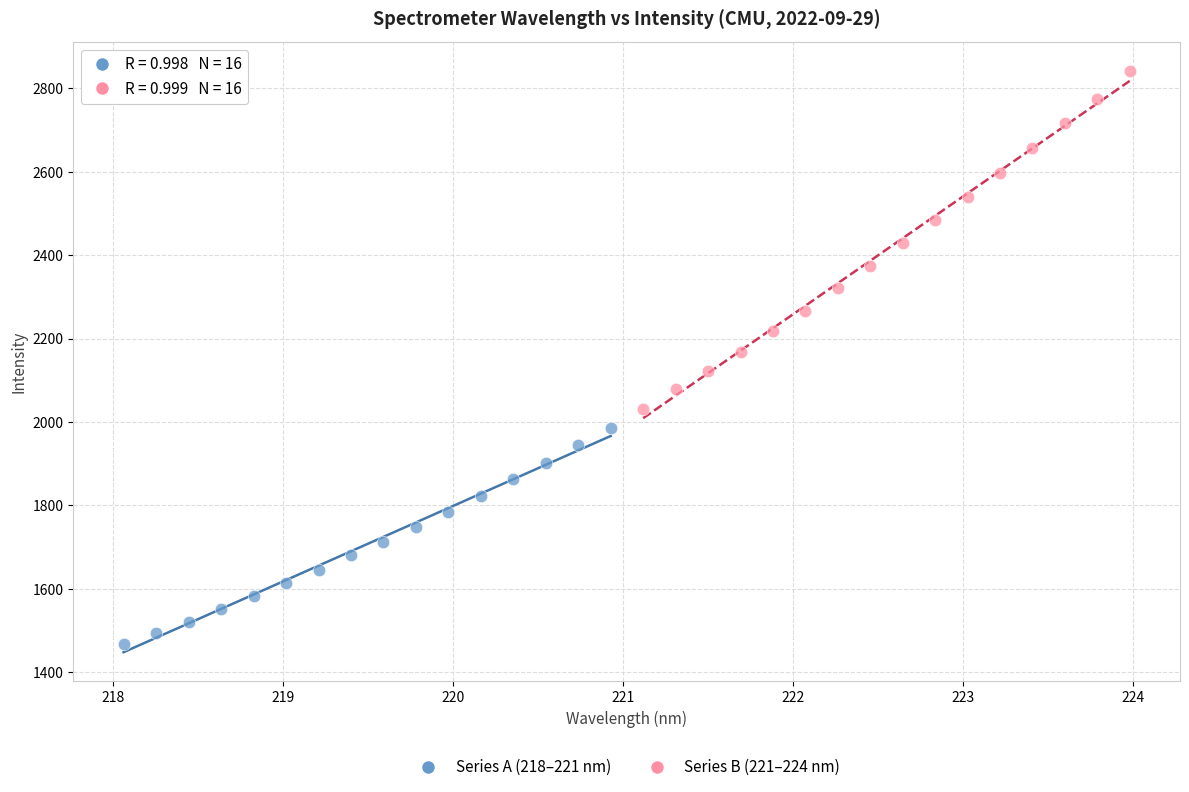

Which series has the largest Y range (max minus min)?

Series B (221–224 nm)